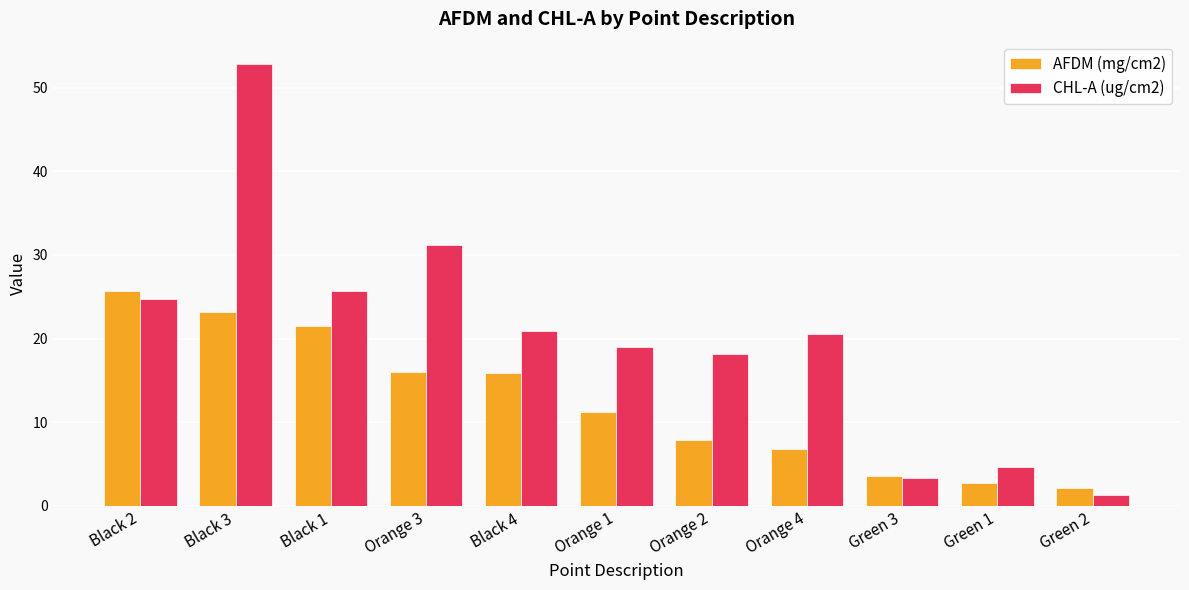

How many bars are there in each group?

2